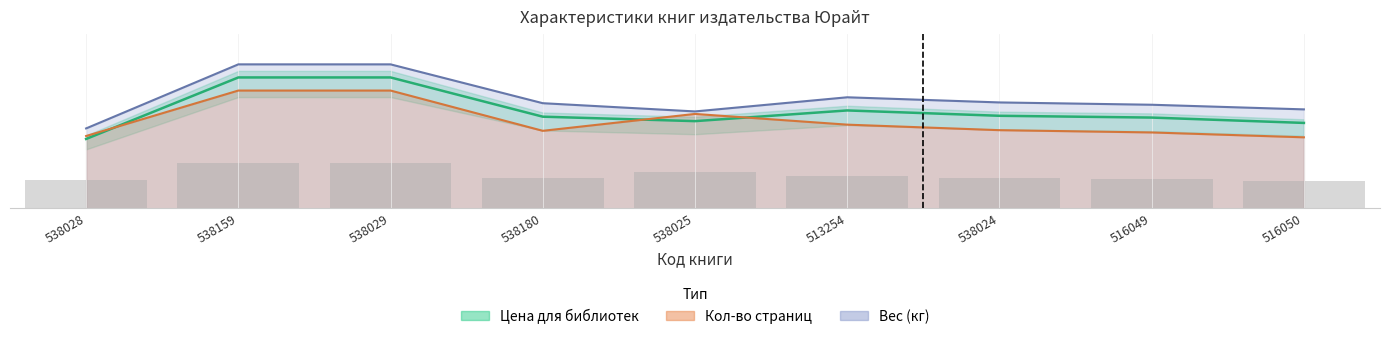

List the labels in order of value, largest first.

538159, 538029, 513254, 538024, 538180, 516049, 538025, 516050, 538028